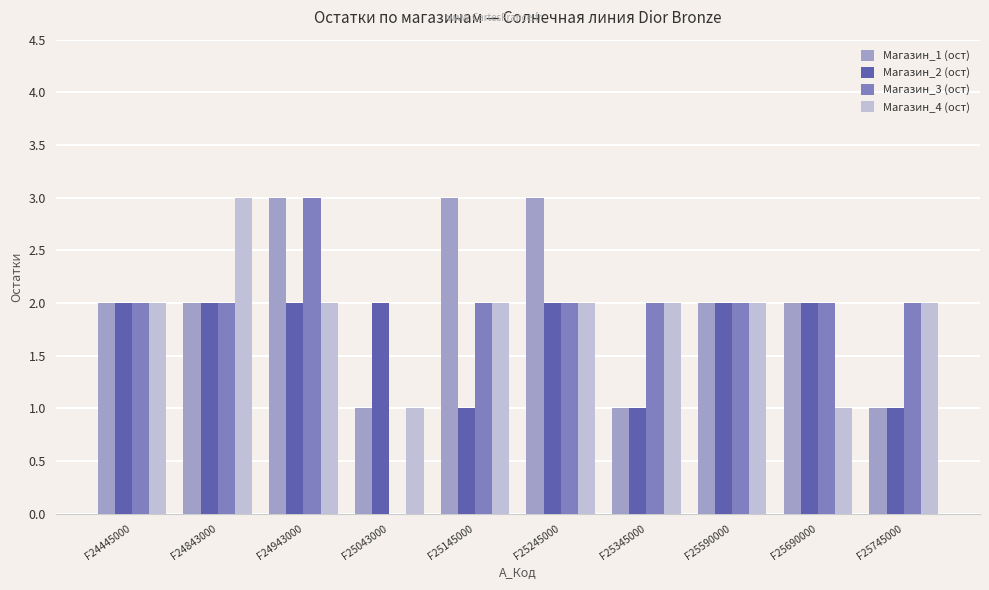

Reading left to right, transcribe all the data shown in this chart.

Магазин_1 (ост): F24445000=2	F24843000=2	F24943000=3	F25043000=1	F25145000=3	F25245000=3	F25345000=1	F25590000=2	F25690000=2	F25745000=1
Магазин_2 (ост): F24445000=2	F24843000=2	F24943000=2	F25043000=2	F25145000=1	F25245000=2	F25345000=1	F25590000=2	F25690000=2	F25745000=1
Магазин_3 (ост): F24445000=2	F24843000=2	F24943000=3	F25043000=0	F25145000=2	F25245000=2	F25345000=2	F25590000=2	F25690000=2	F25745000=2
Магазин_4 (ост): F24445000=2	F24843000=3	F24943000=2	F25043000=1	F25145000=2	F25245000=2	F25345000=2	F25590000=2	F25690000=1	F25745000=2